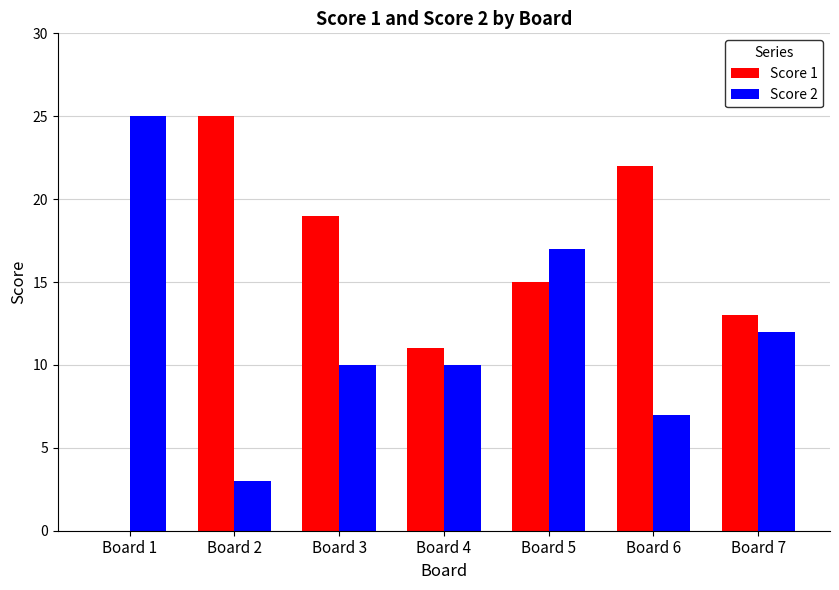

What is the maximum value for Score 2?

25